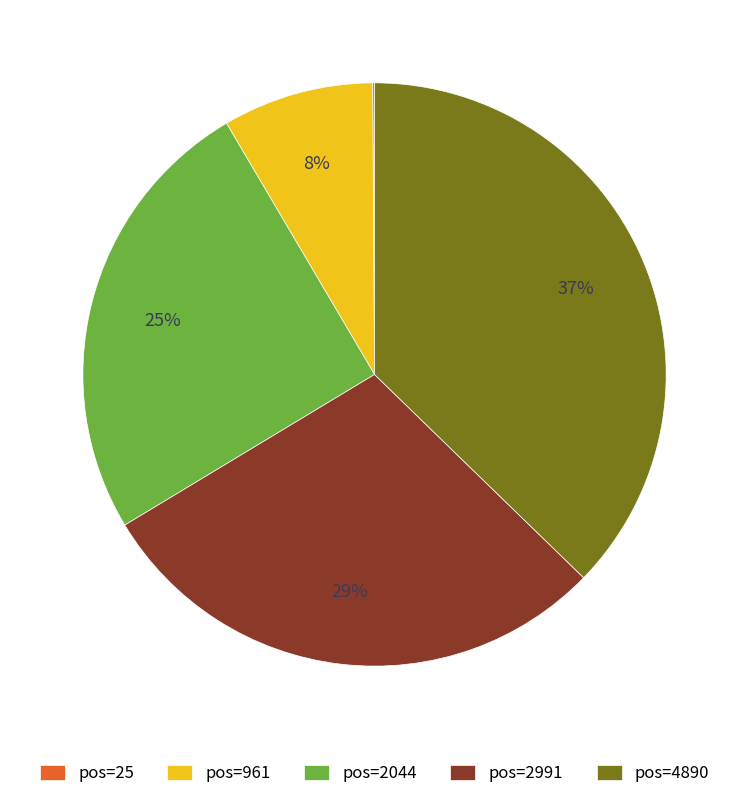

What percentage is the pos=4890 slice, to the nearest percent?

37%